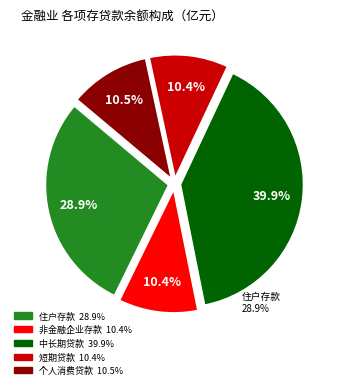

To the nearest percent, what is the combined percentage of 短期贷款 and 个人消费贷款?

21%